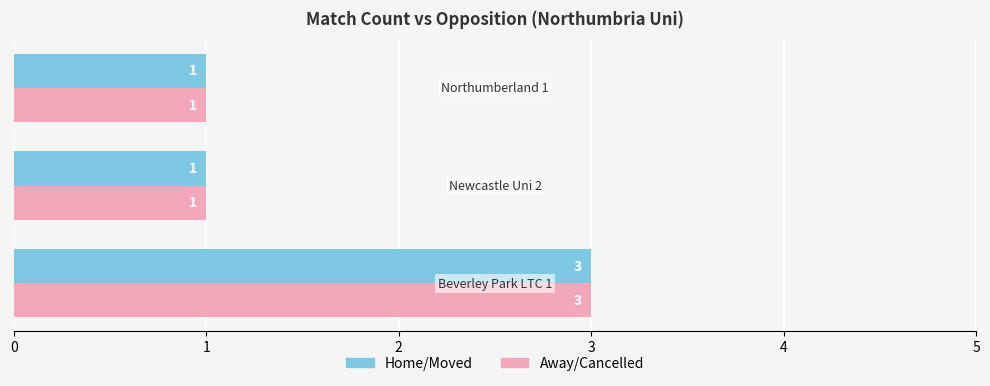

What is the sum of all Home/Moved values?

5